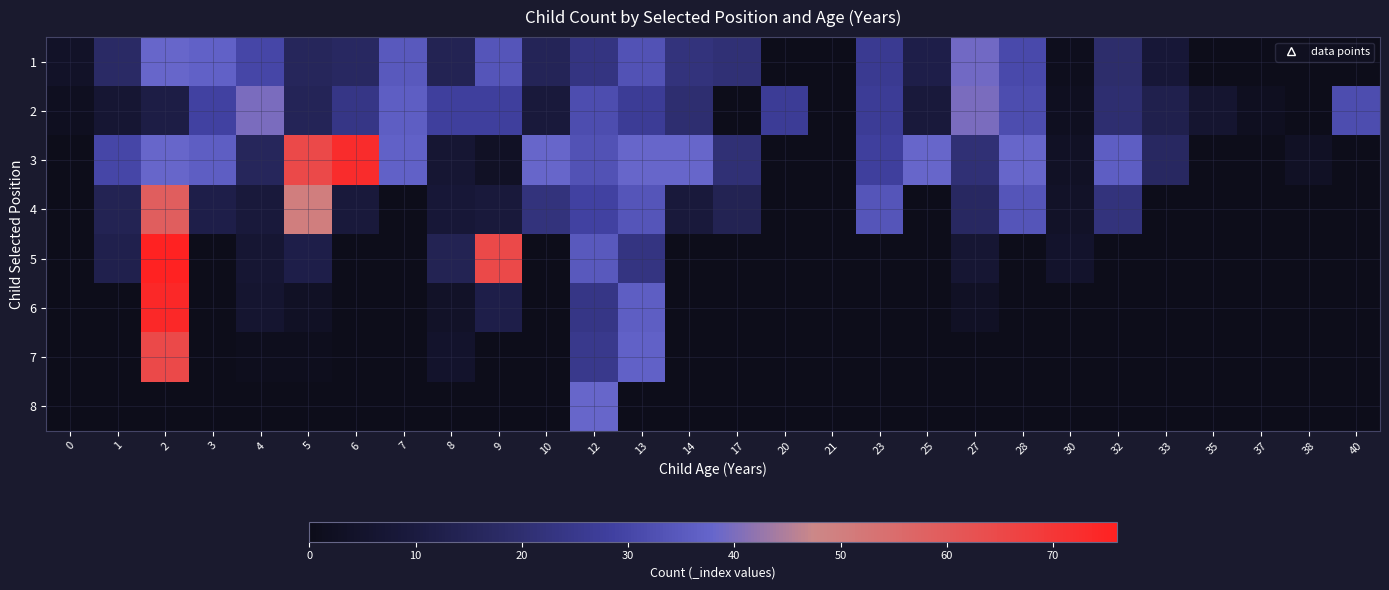

At how many categories does at least one series exceed 35?

15